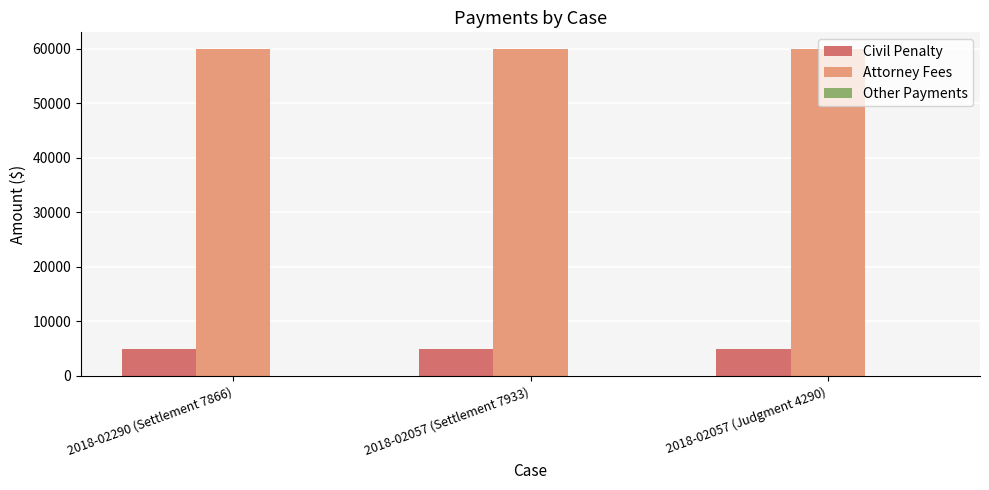

What is the minimum value for Attorney Fees?

60000